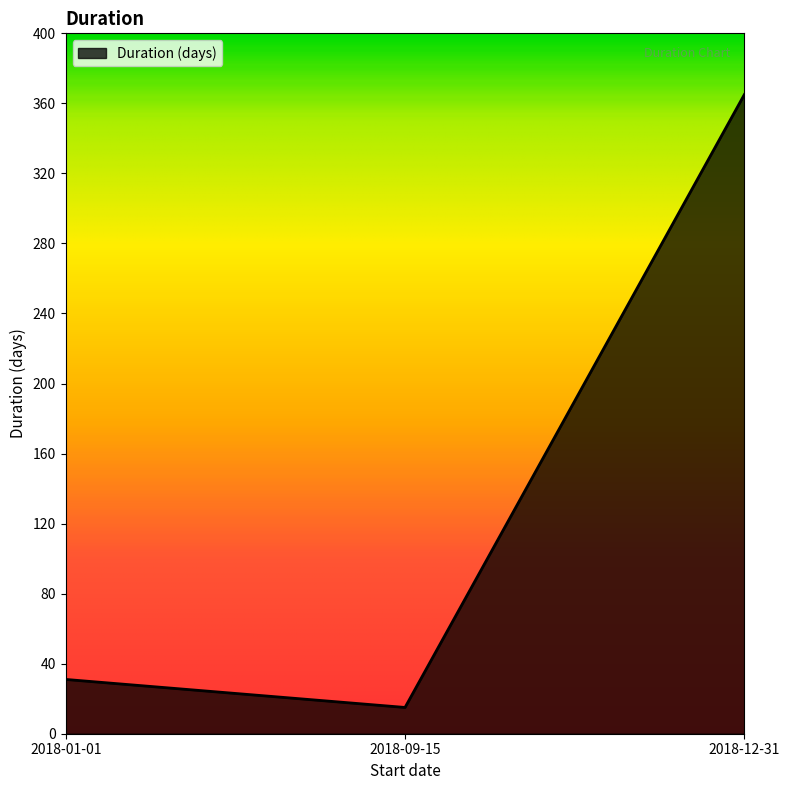

List the labels in order of value, largest first.

2018-12-31, 2018-01-01, 2018-09-15